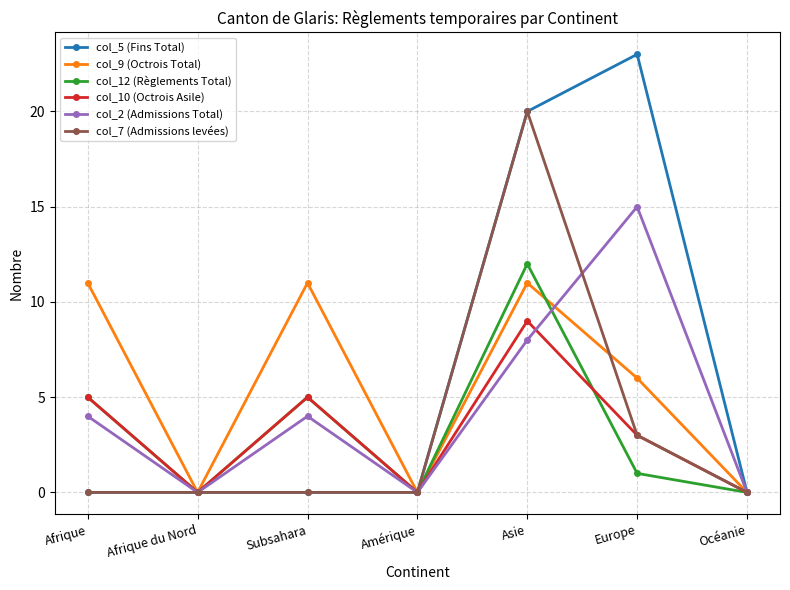

How many series are shown in this chart?

6